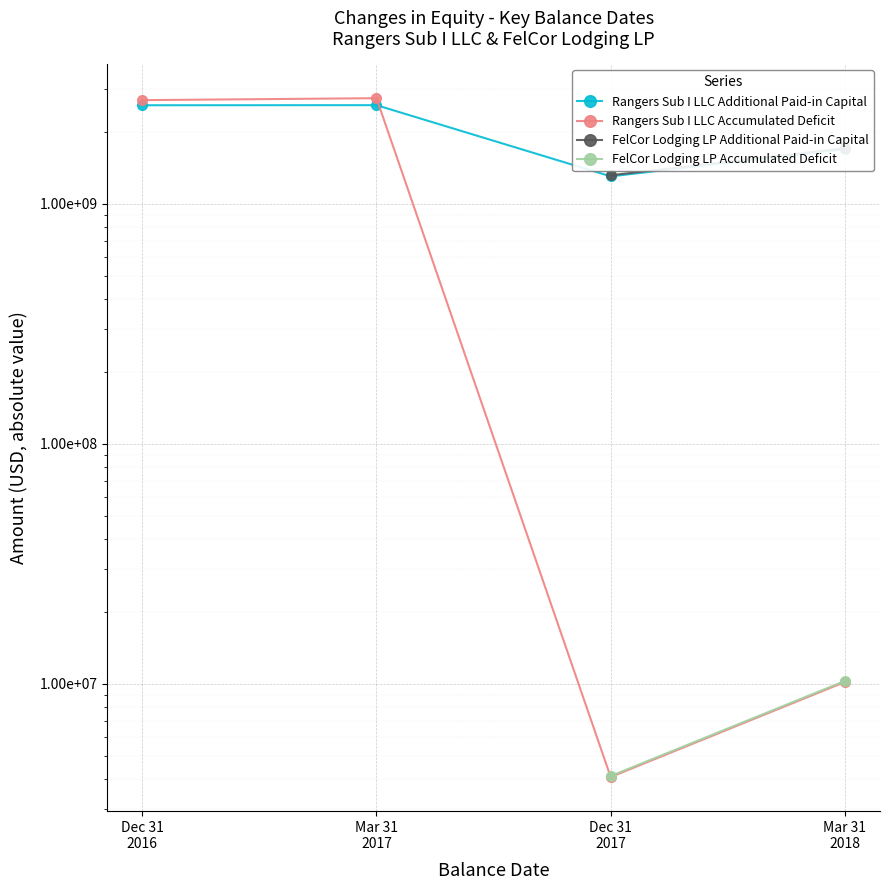

Which has a higher value, Dec 31 2016 or Mar 31 2018?

Dec 31 2016